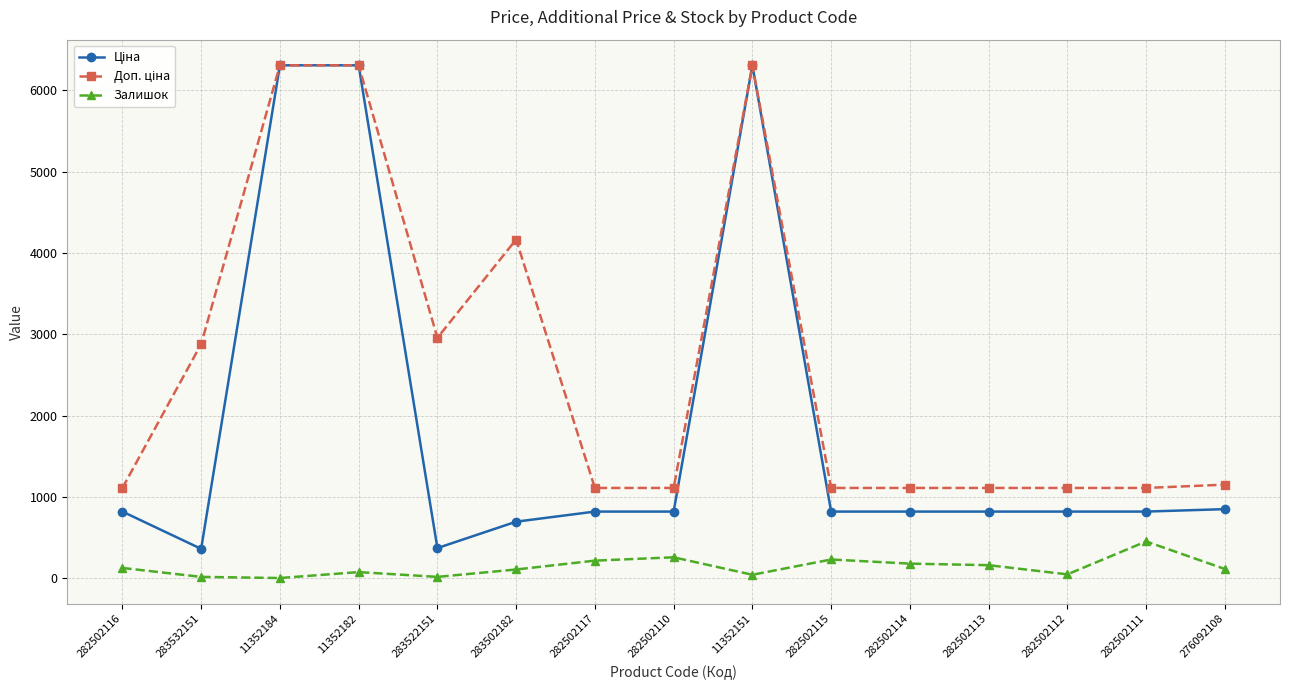

At how many categories does at least one series exceed 3234?

4